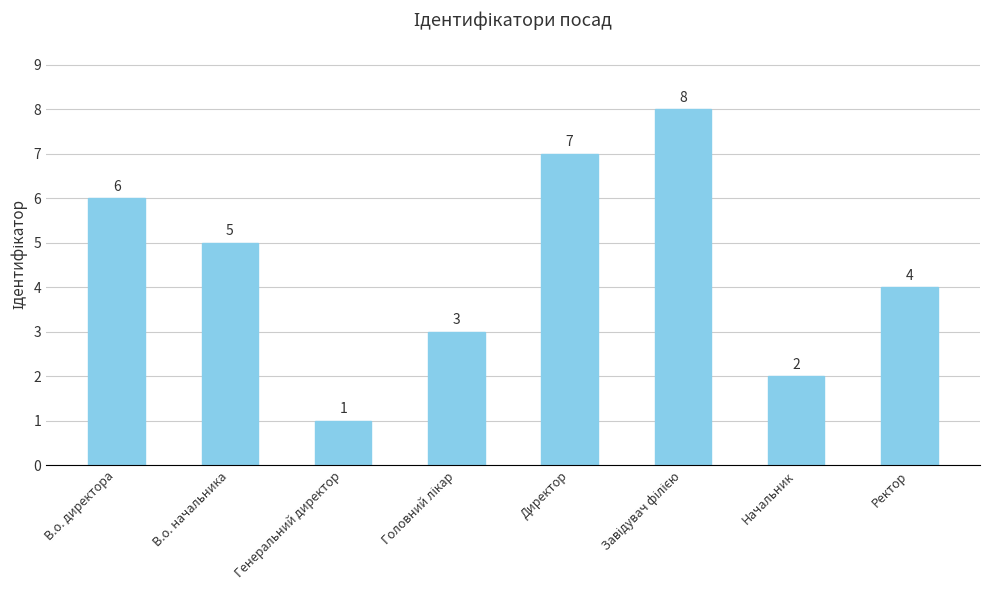

Does the chart contain any negative values?

No